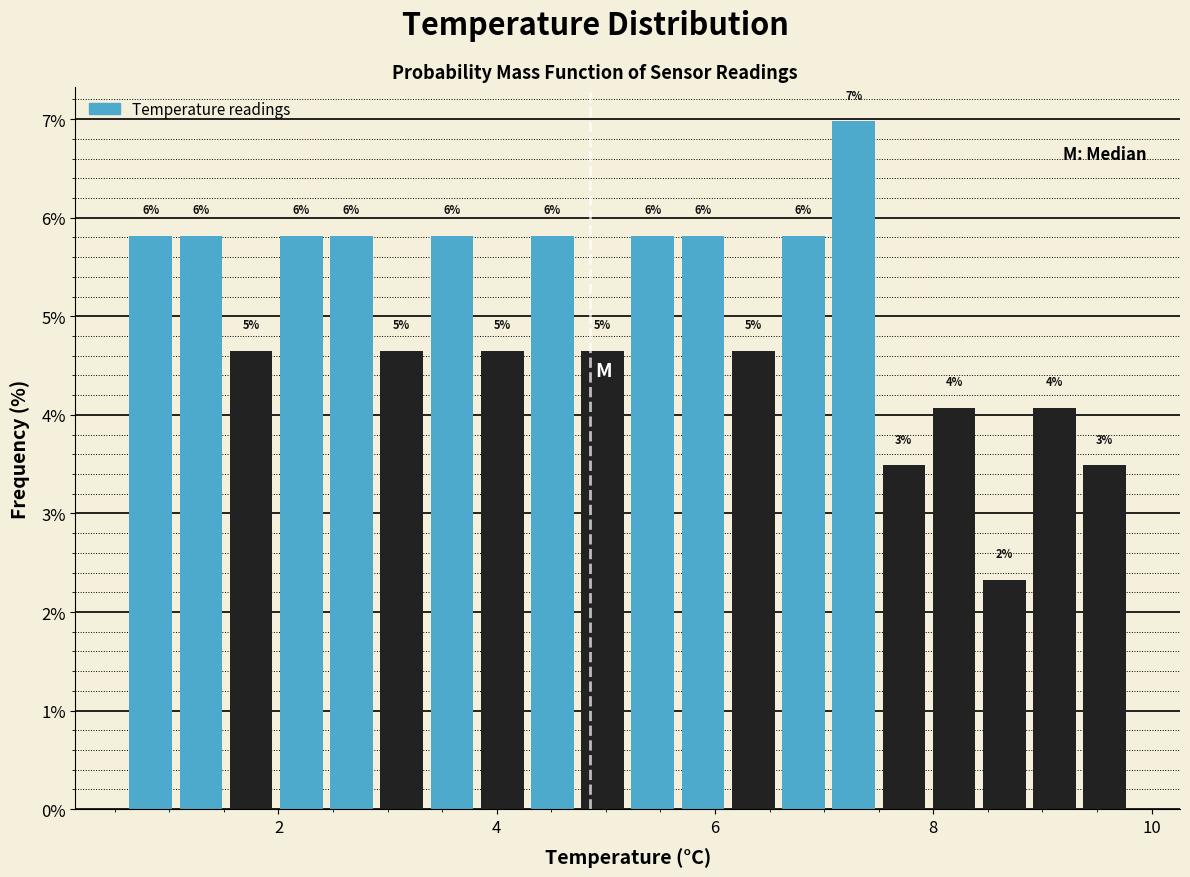

Read against the x-axis, roughly where is the centre of the tallest bar?

7.2